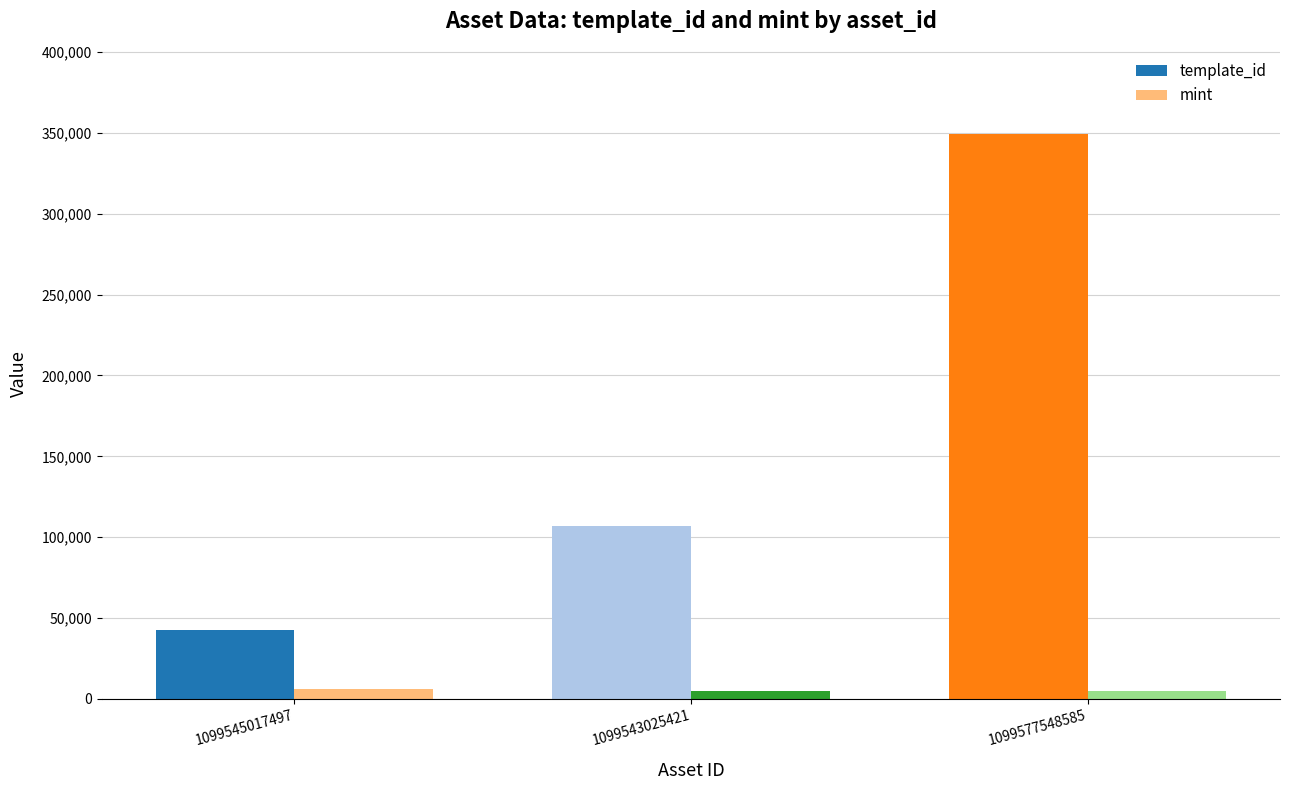

Which series has the widest spread of values?

template_id